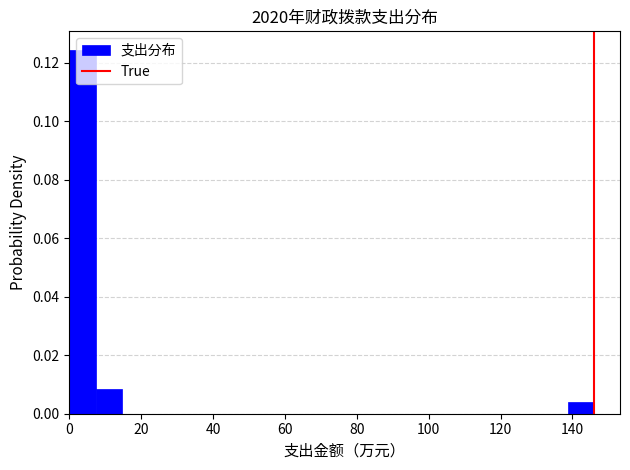

Read against the x-axis, roughly where is the centre of the tallest bar?

4